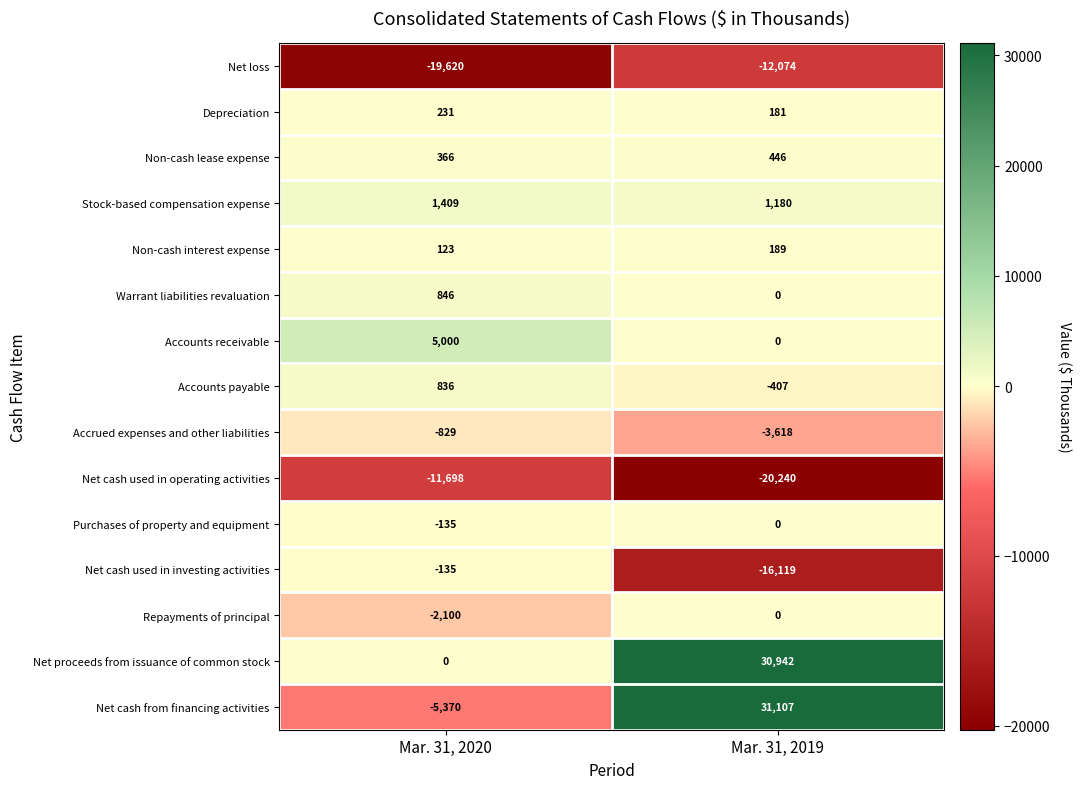

What is the difference between the maximum and minimum values in the Accounts receivable series?

5000